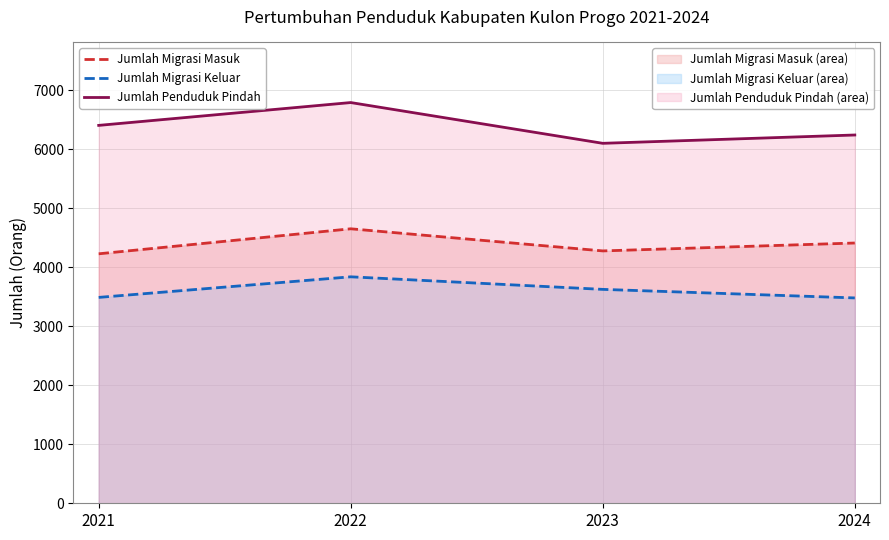

Read the Jumlah Penduduk Pindah value at 2022, to the nearest 100.

6800